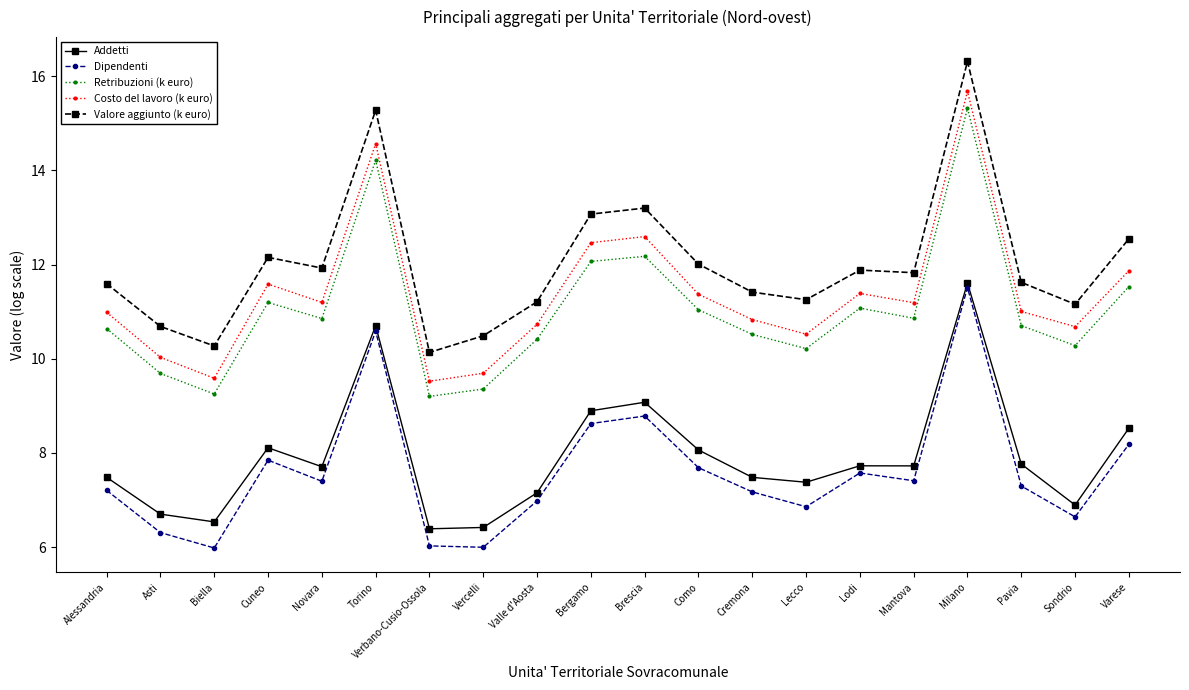

Is it true that Addetti equals 11.9 at Asti?

False